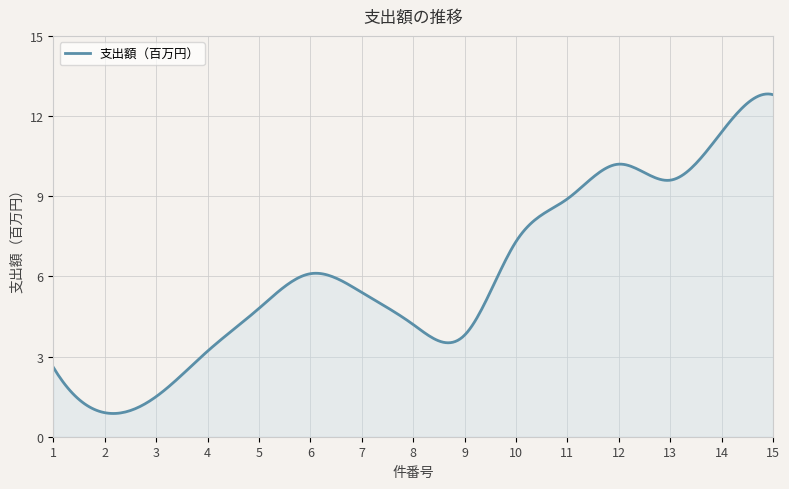

What is the minimum value shown in the chart?

0.9